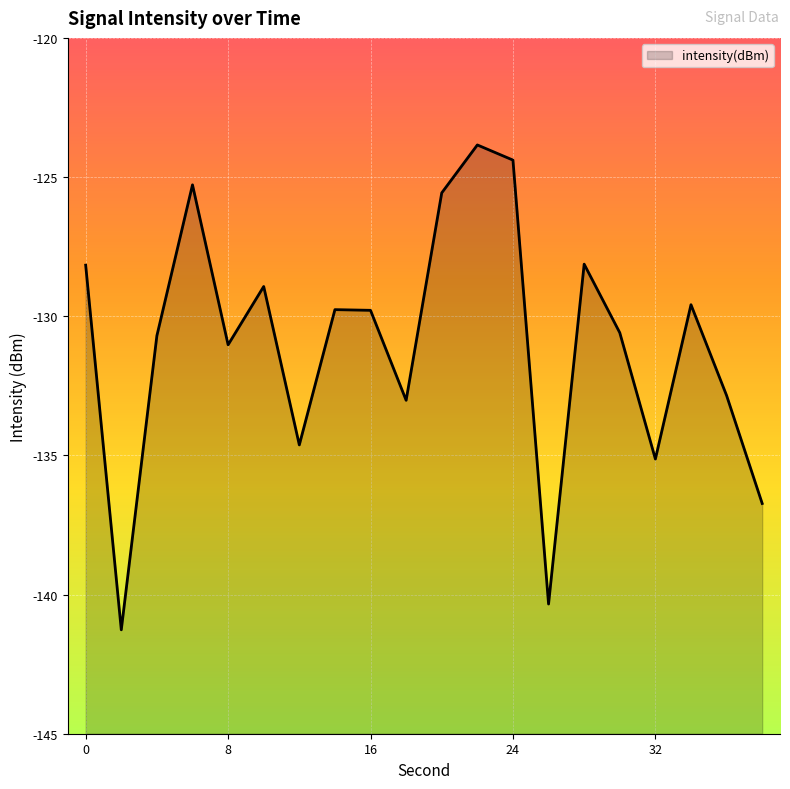

The value at 6 is -125.3. True or false?

True